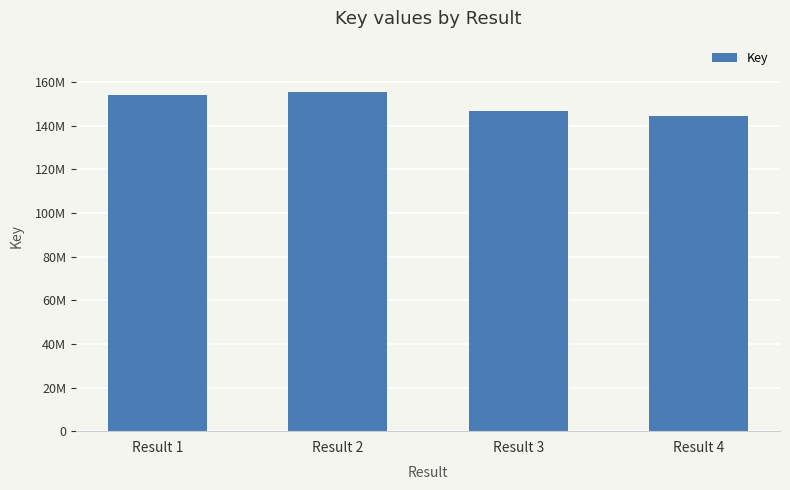

True or false: the data shows 230950125 at Result 3.

False